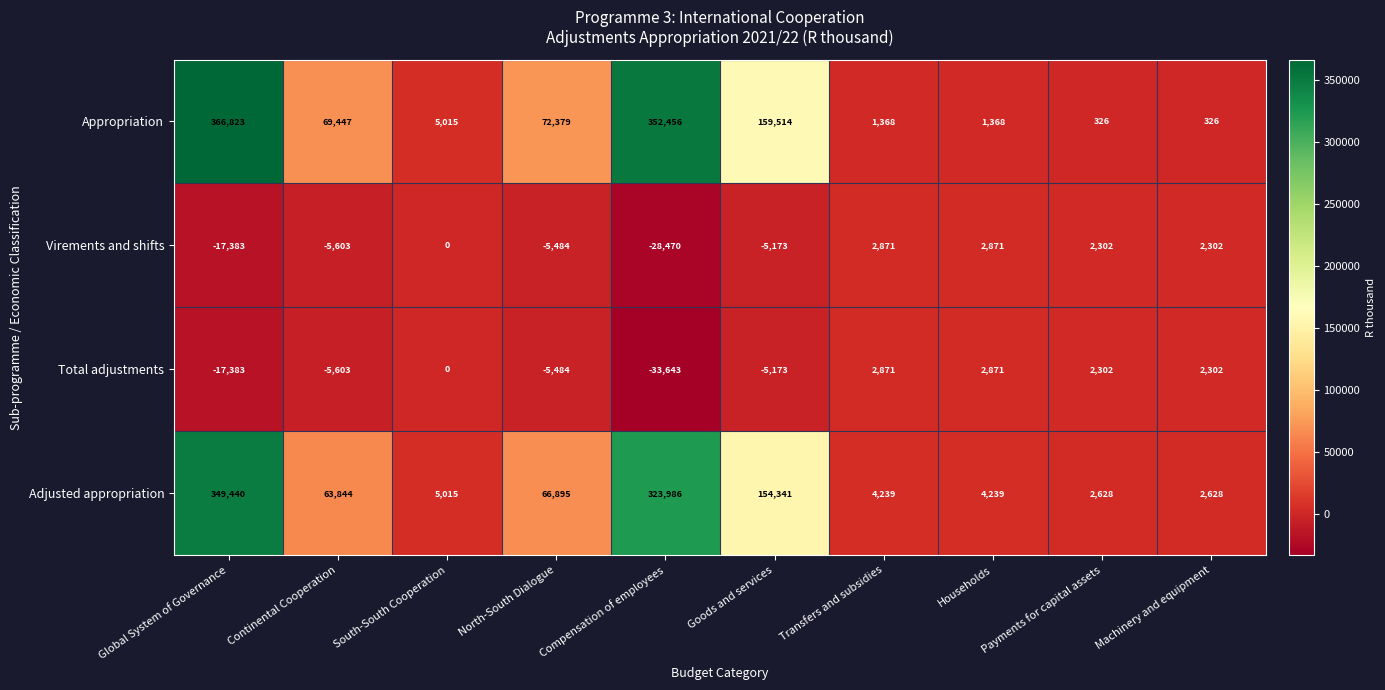

The Virements and shifts series shows 2871 at Households. True or false?

True